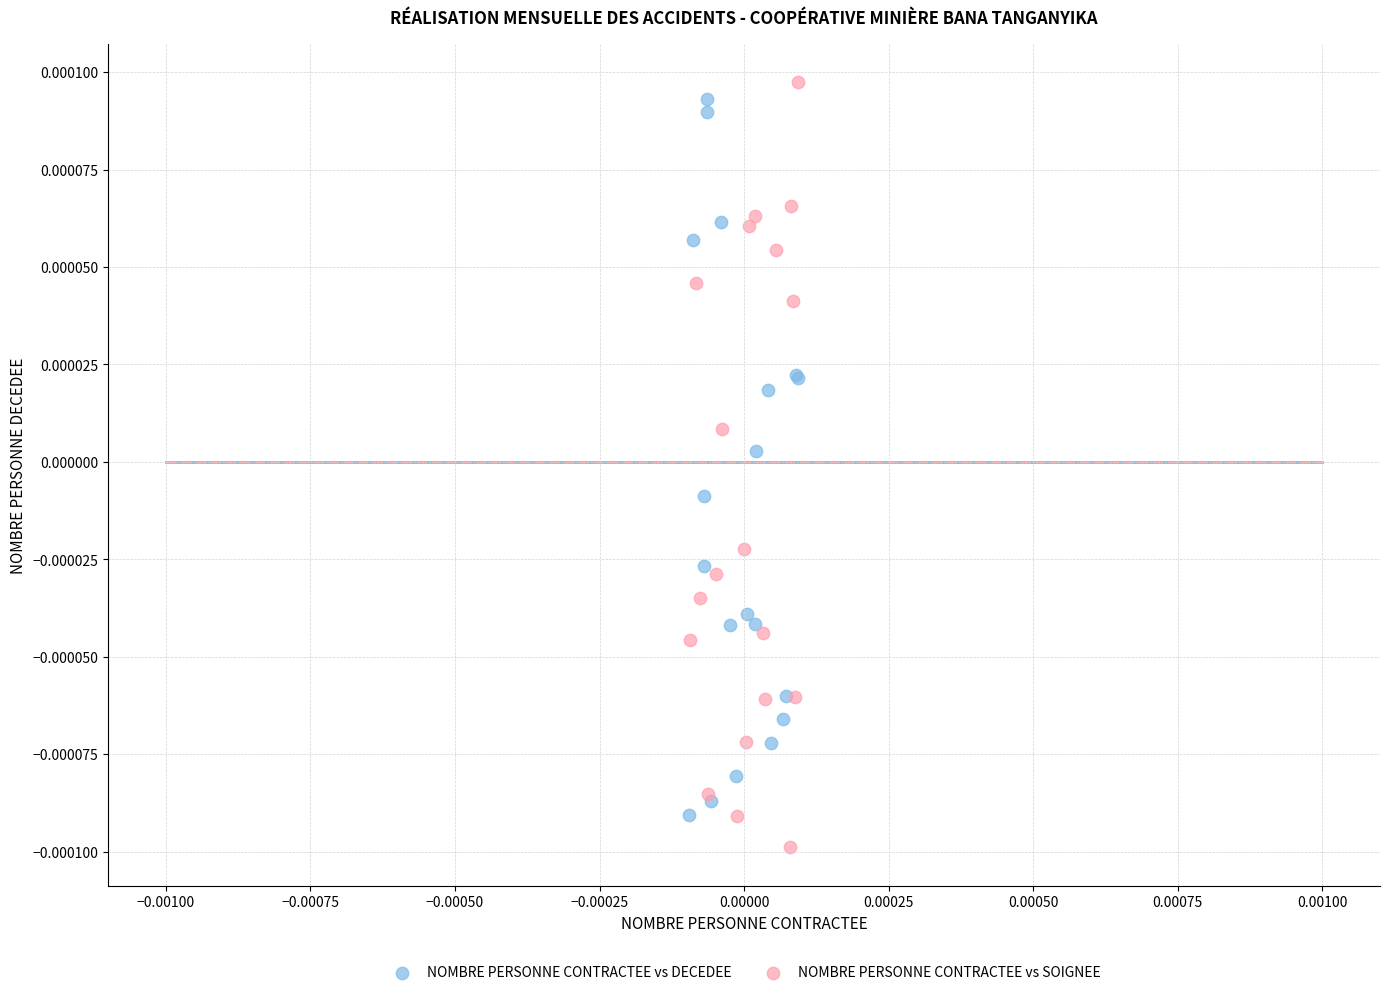

What are all the series names shown in the legend?

NOMBRE PERSONNE CONTRACTEE vs DECEDEE, NOMBRE PERSONNE CONTRACTEE vs SOIGNEE